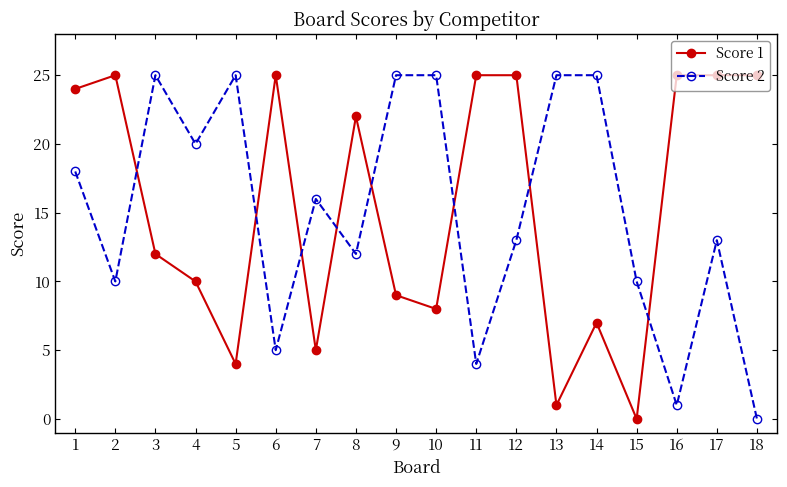

What are all the series names shown in the legend?

Score 1, Score 2